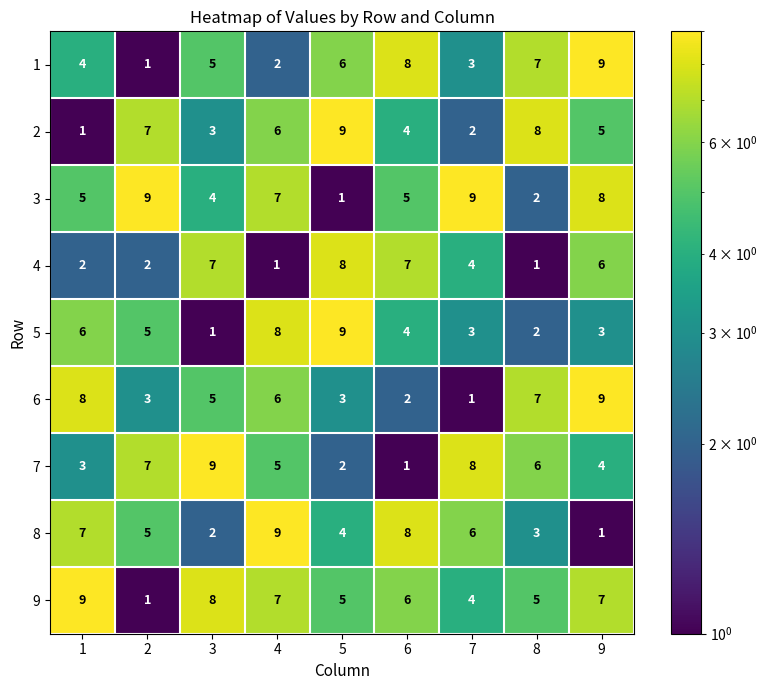

How many distinct data groups are displayed?

9